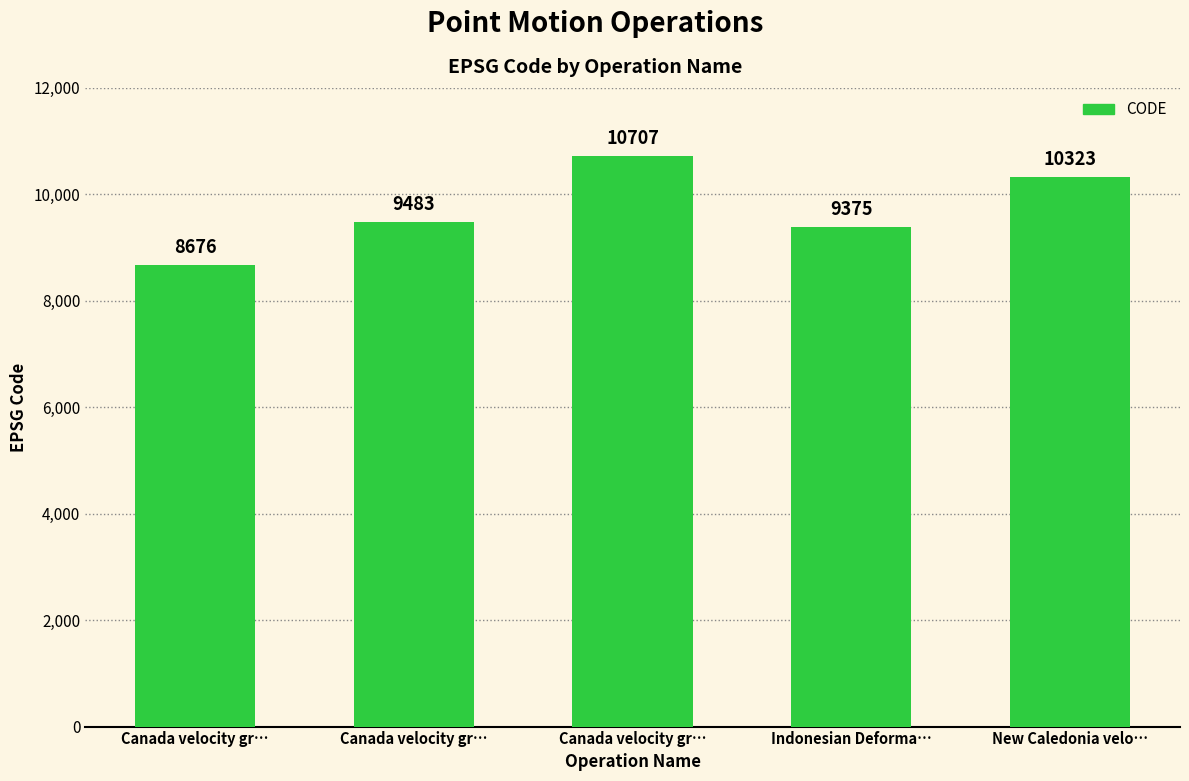

Are the bars horizontal?

No